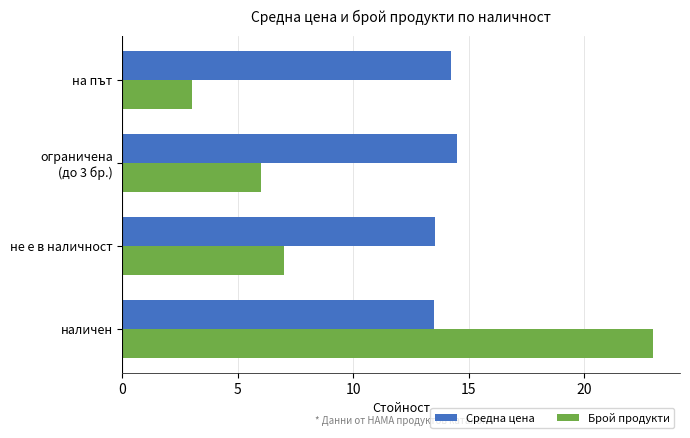

What is the lowest value of the Брой продукти series?

3.0